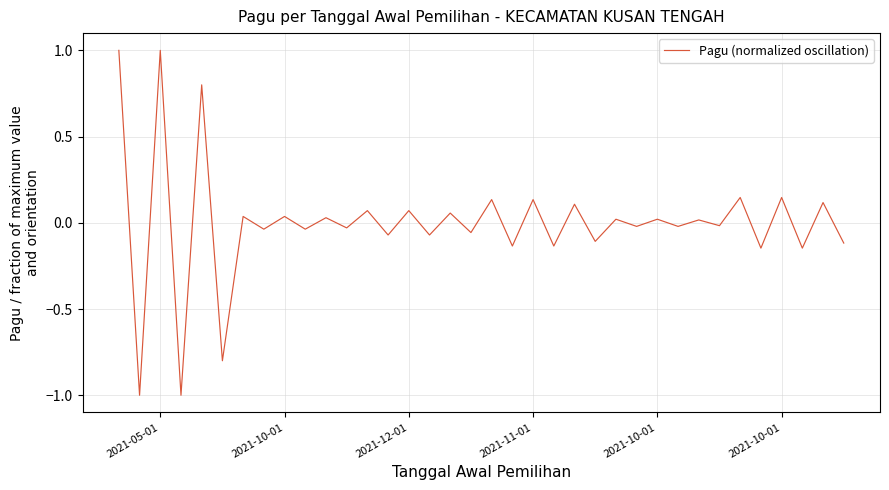

What is the greatest value displayed?

1.0